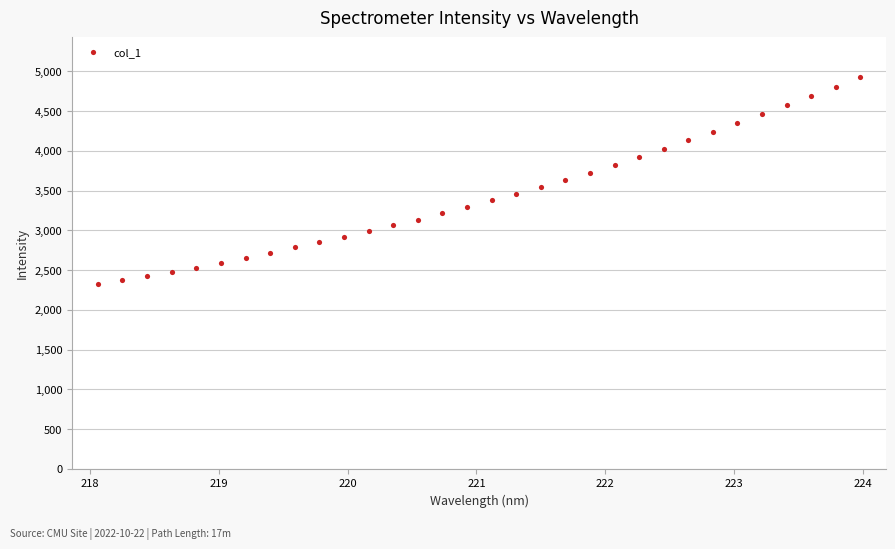

What is the range of X values (max minus min)?

5.9